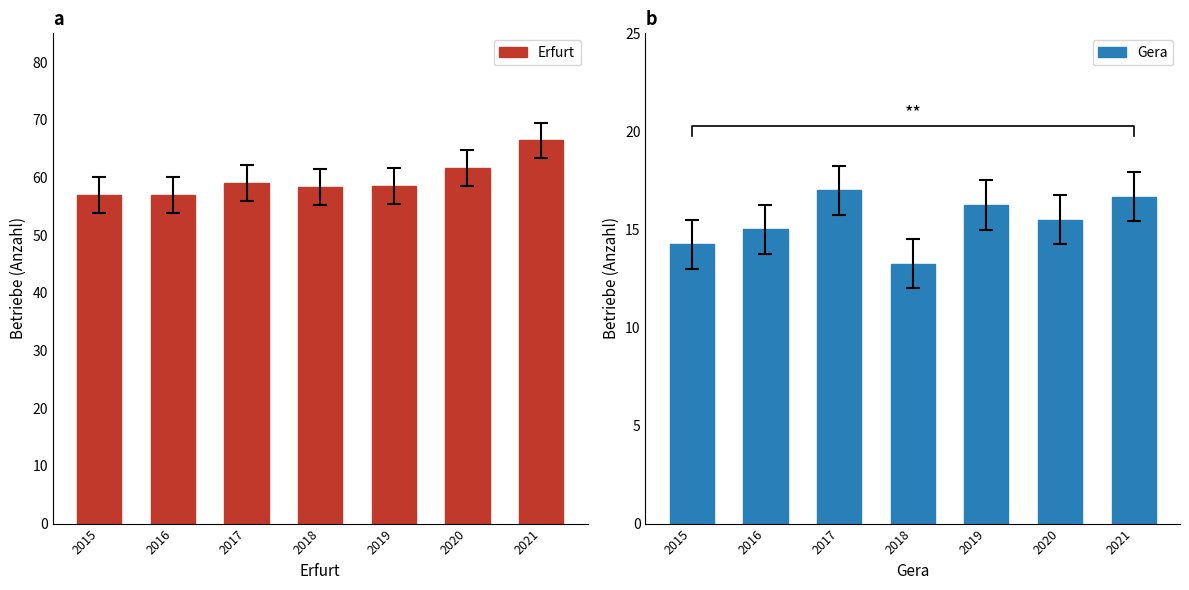

List the series in order of their peak value, highest first.

Erfurt, Gera